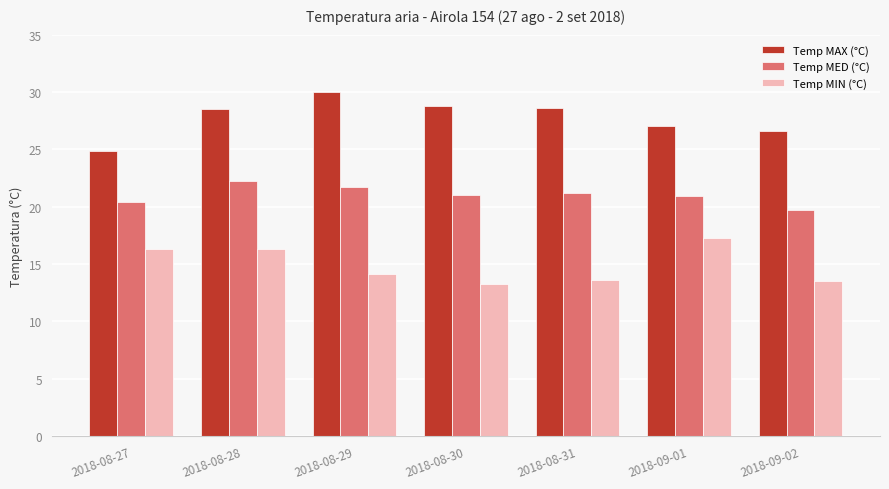

How many categories are shown in the chart?

7